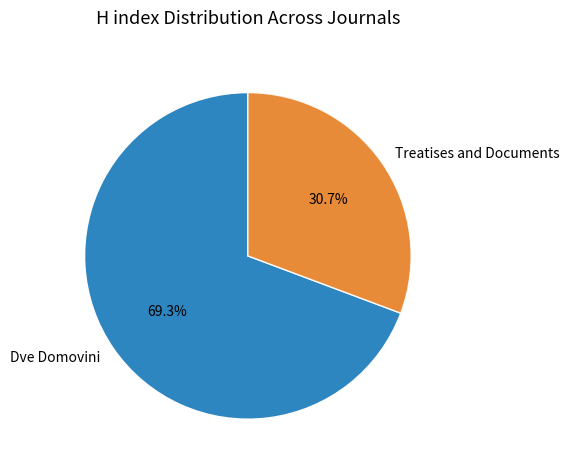

Combined, do Dve Domovini and Treatises and Documents account for over 50%?

Yes